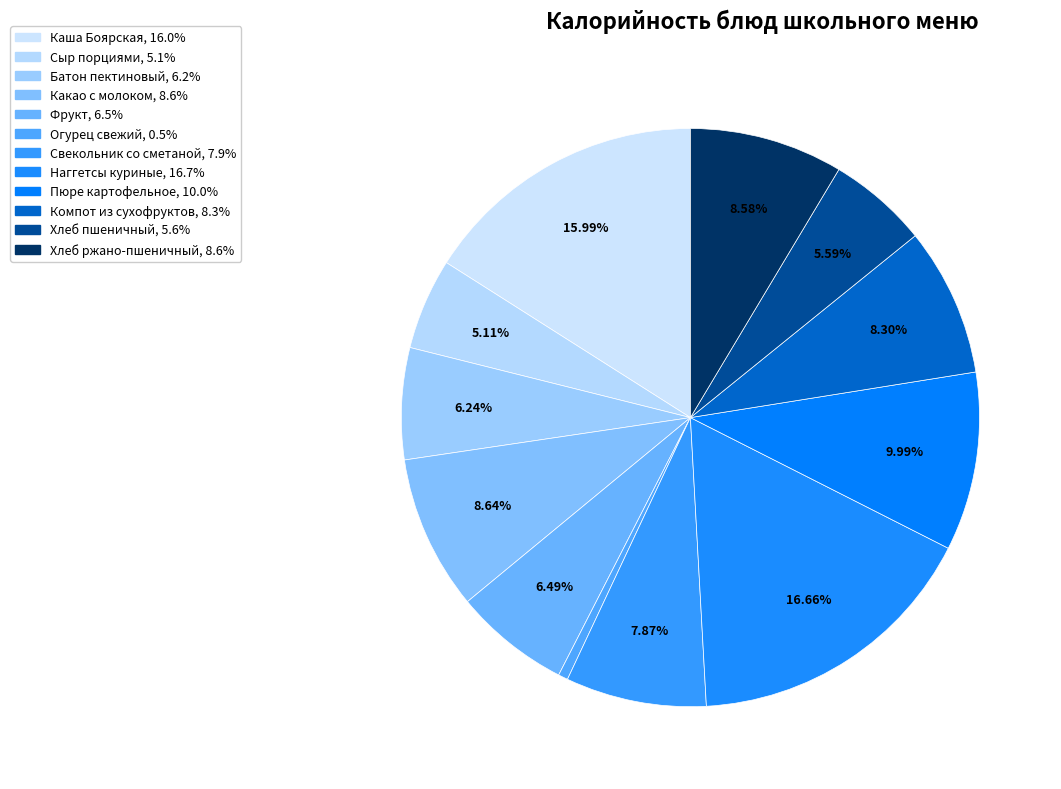

The Наггетсы куриные slice represents 17% of the pie. True or false?

True